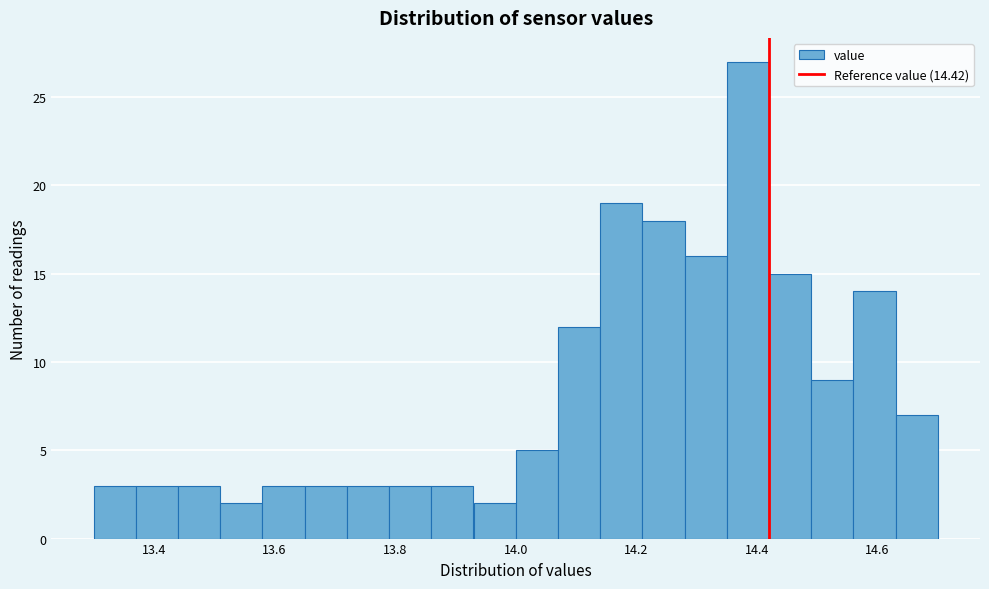

Read against the x-axis, roughly where is the centre of the tallest bar?

14.38